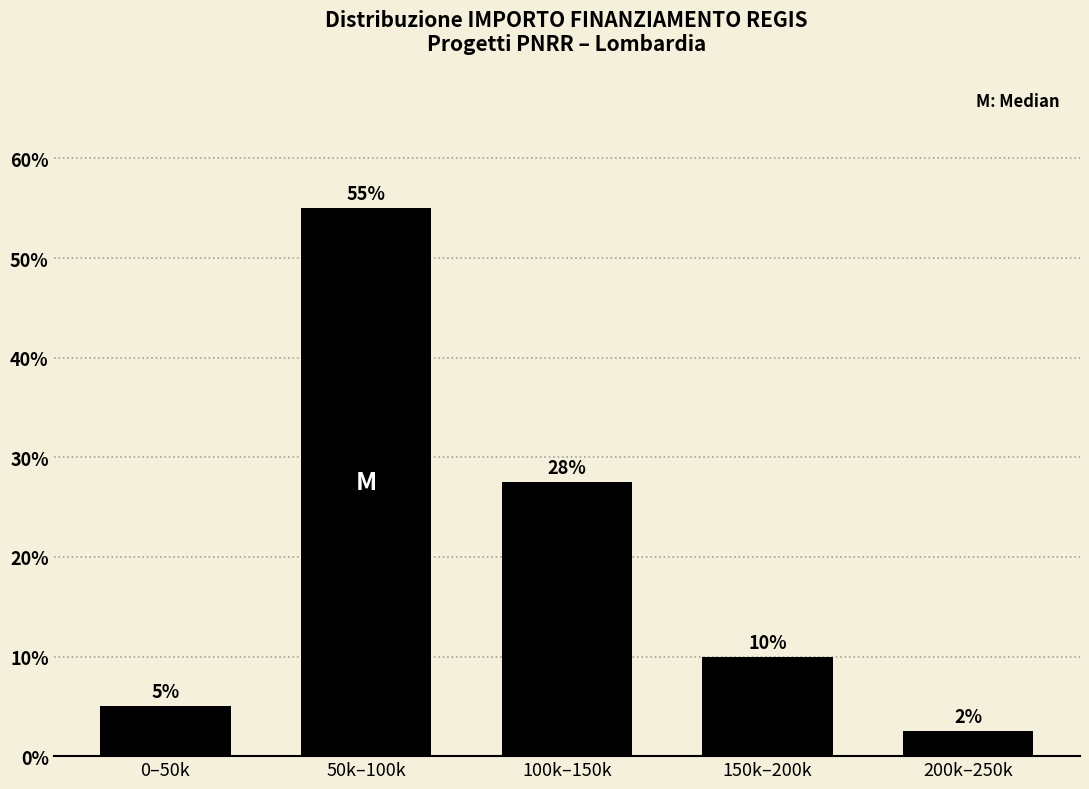

Is it true that the value at 50k–100k is 55.0?

True